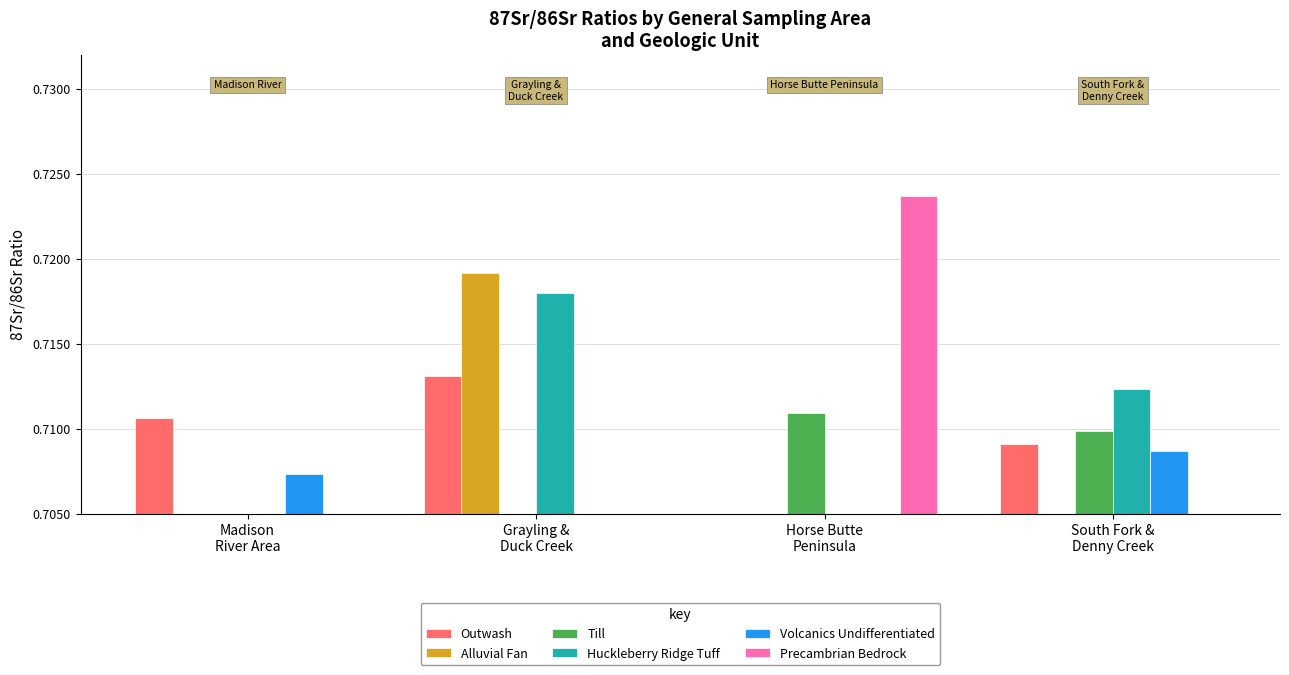

Rank the categories by Volcanics Undifferentiated value from highest to lowest.

South Fork &
Denny Creek, Madison
River Area, Grayling &
Duck Creek, Horse Butte
Peninsula